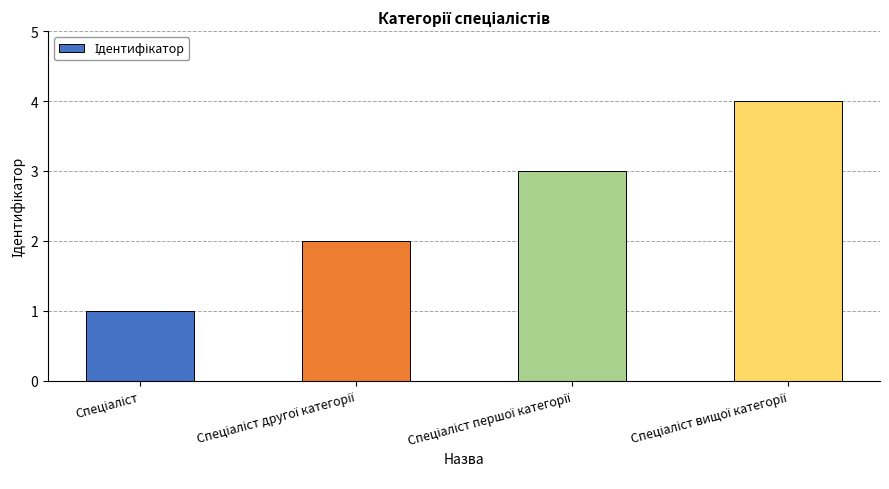

What is the value of the 3rd bar from the left?

3